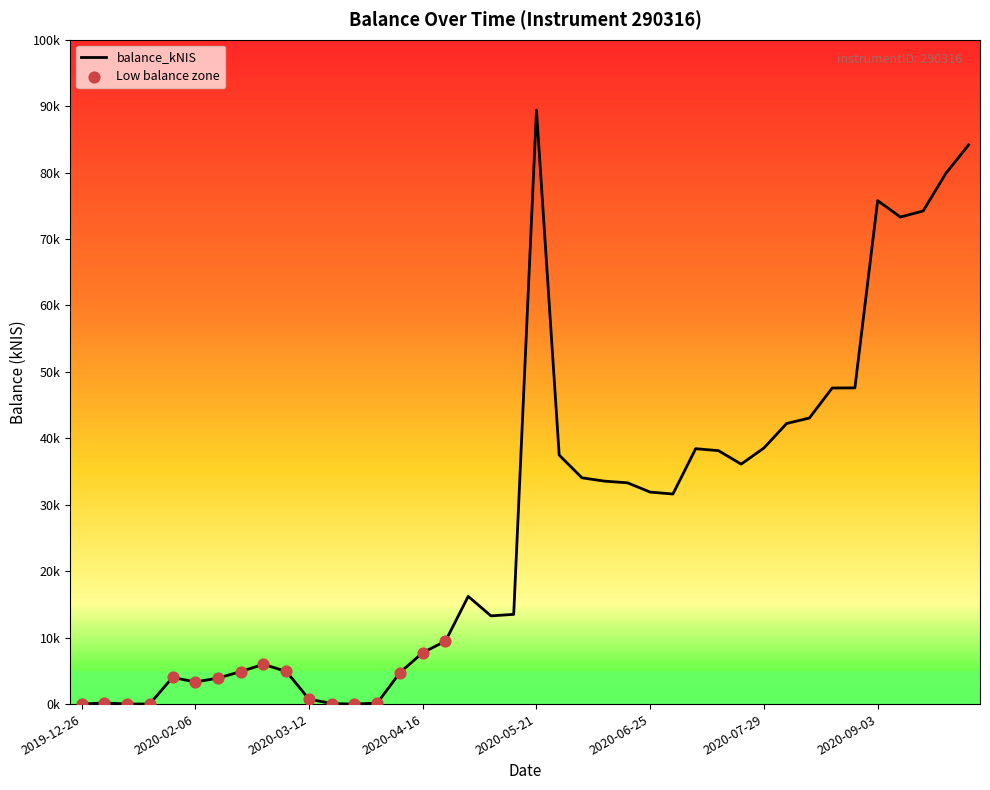

Does the chart have visible grid lines?

No